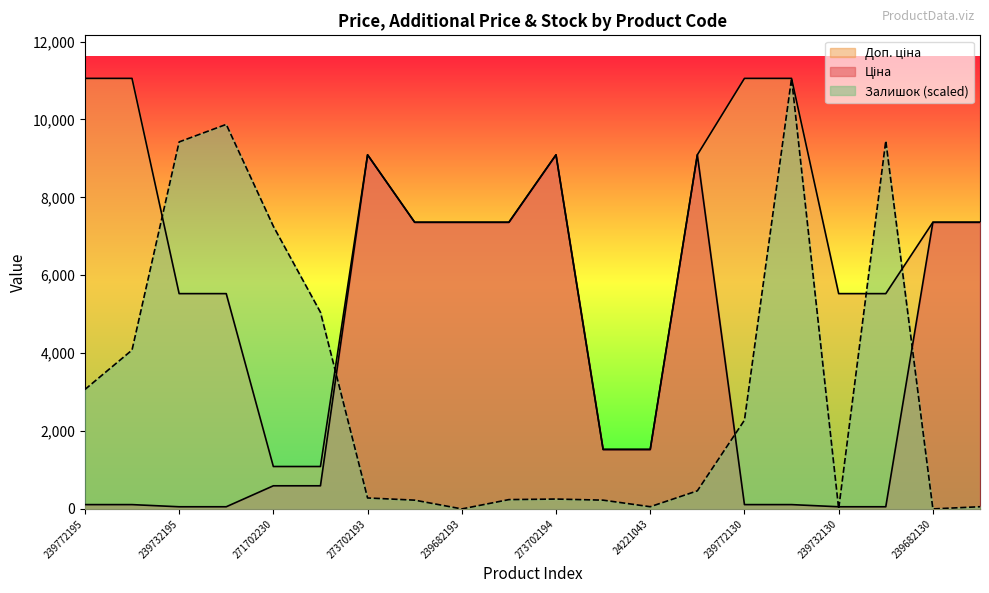

True or false: Ціна and Доп. ціна cross at least once.

False